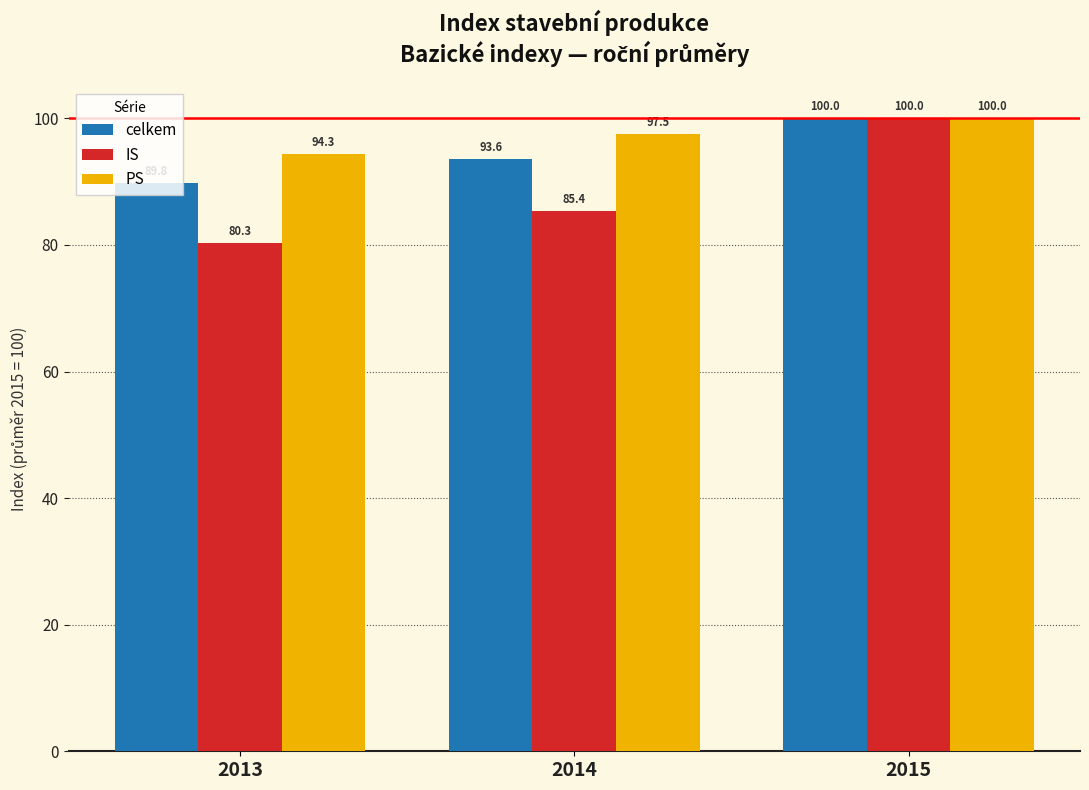

At which category does the chart reach its peak across all series?

2015